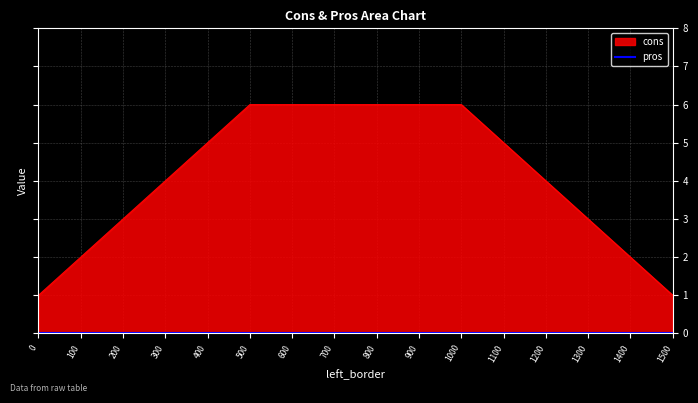

Reading left to right, what are all the values shown in this chart?

1	2	3	4	5	6	6	6	6	6	6	5	4	3	2	1